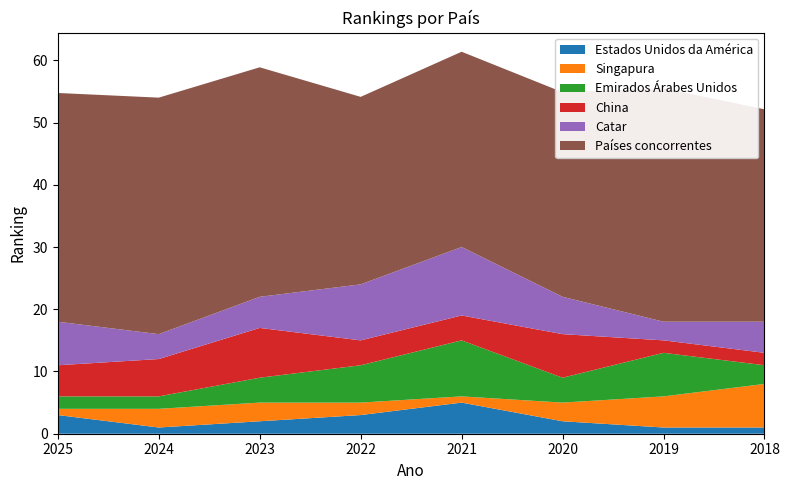

Reading left to right, what are all the values shown in this chart?

Estados Unidos da América: 2025=3.0	2024=1.0	2023=2.0	2022=3.0	2021=5.0	2020=2.0	2019=1.0	2018=1.0
Singapura: 2025=1.0	2024=3.0	2023=3.0	2022=2.0	2021=1.0	2020=3.0	2019=5.0	2018=7.0
Emirados Árabes Unidos: 2025=2.0	2024=2.0	2023=4.0	2022=6.0	2021=9.0	2020=4.0	2019=7.0	2018=3.0
China: 2025=5.0	2024=6.0	2023=8.0	2022=4.0	2021=4.0	2020=7.0	2019=2.0	2018=2.0
Catar: 2025=7.0	2024=4.0	2023=5.0	2022=9.0	2021=11.0	2020=6.0	2019=3.0	2018=5.0
Países concorrentes: 2025=36.8	2024=38.0	2023=36.9	2022=30.1	2021=31.4	2020=32.9	2019=37.5	2018=34.1